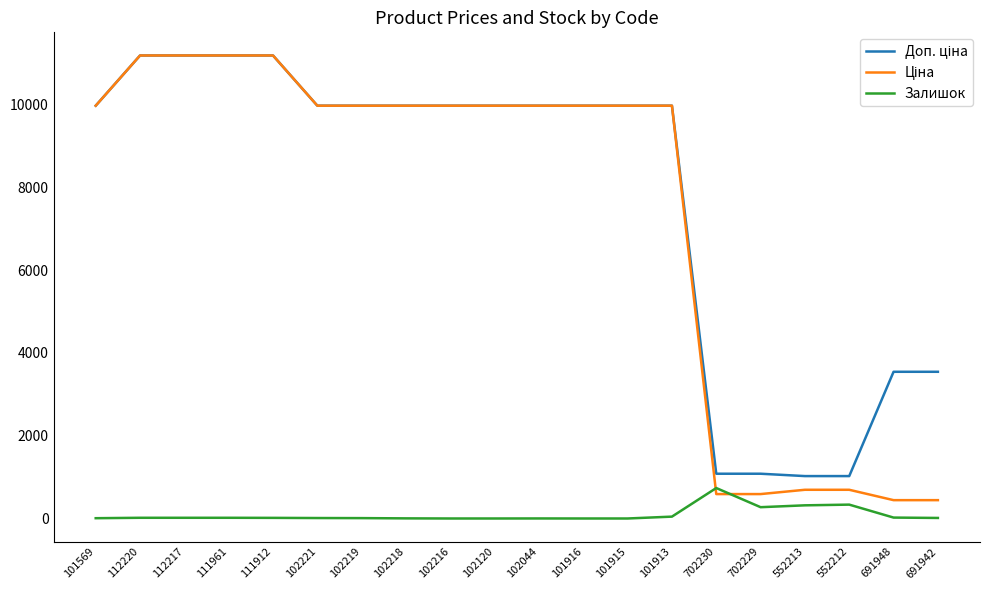

What is the greatest value displayed?

11188.2